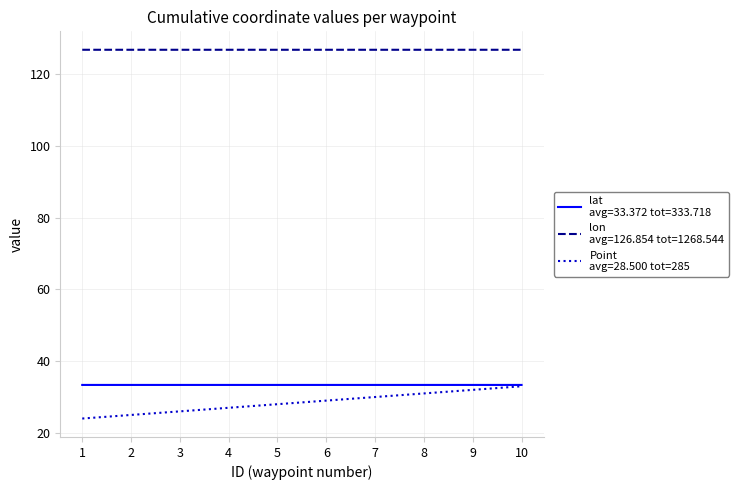

What is the total value across all series at 1?

184.2